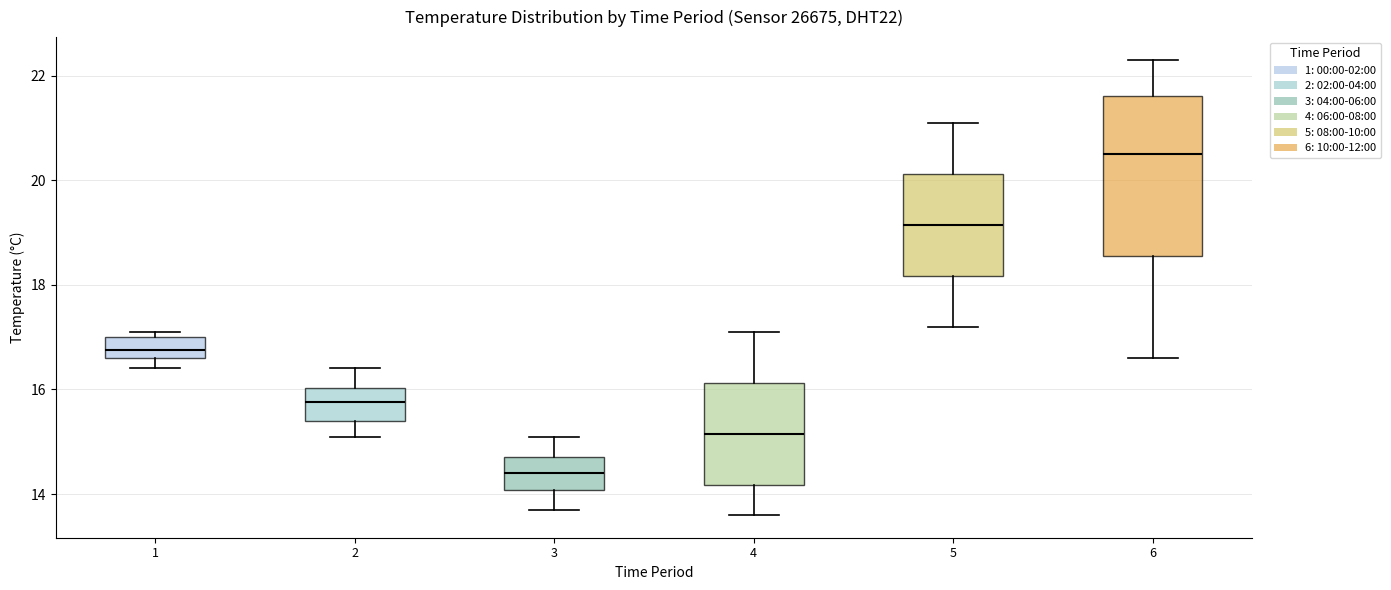

Which box's median line is the highest?

6